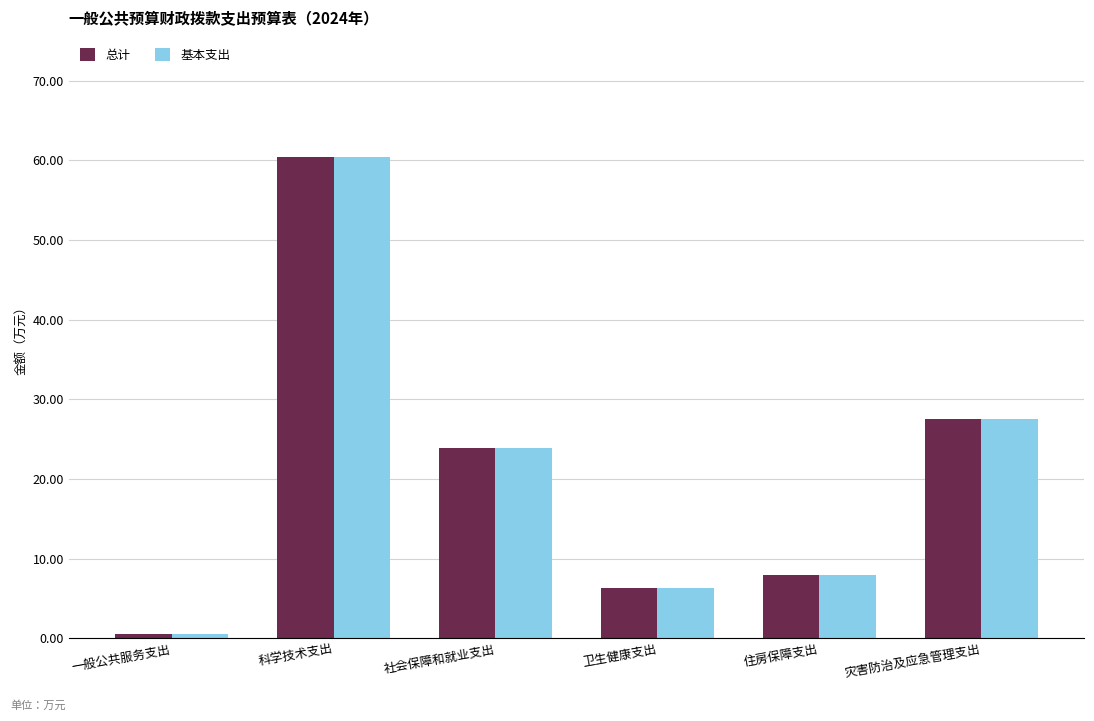

What are all the series names shown in the legend?

总计, 基本支出